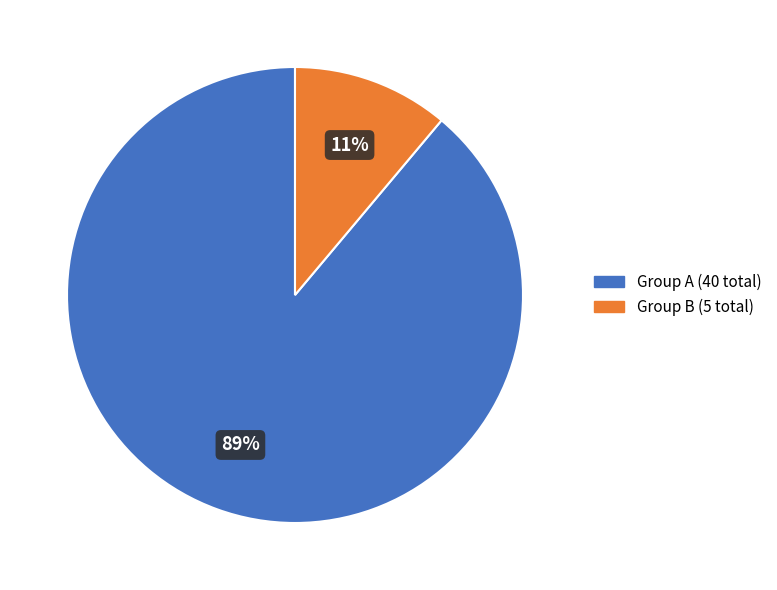

To the nearest percent, what is the difference between the largest and smallest slice percentages?

78%